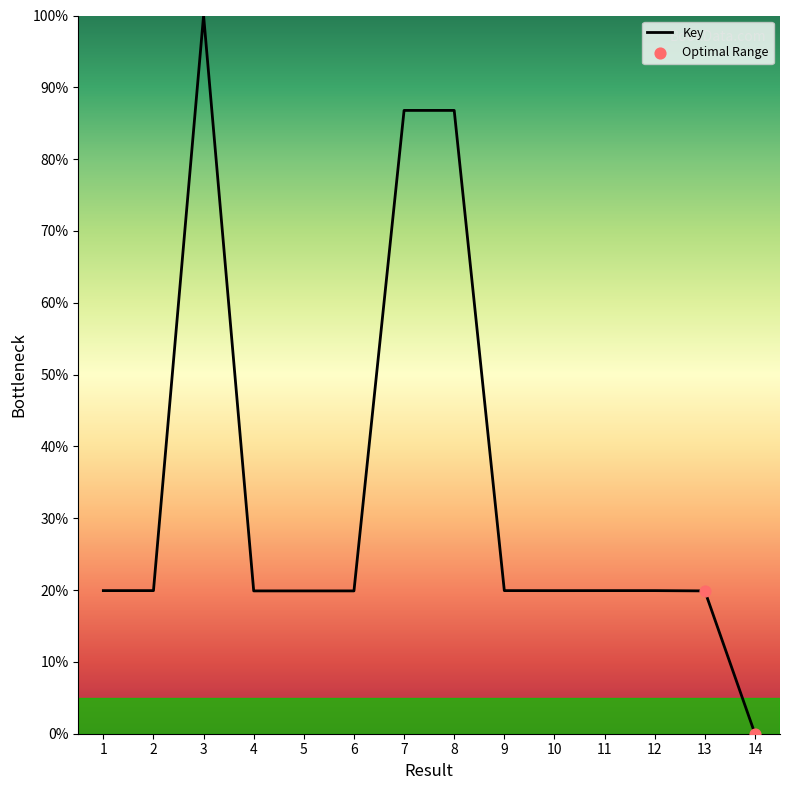

What is the ratio of the value at 8 to the value at 10?

4.4